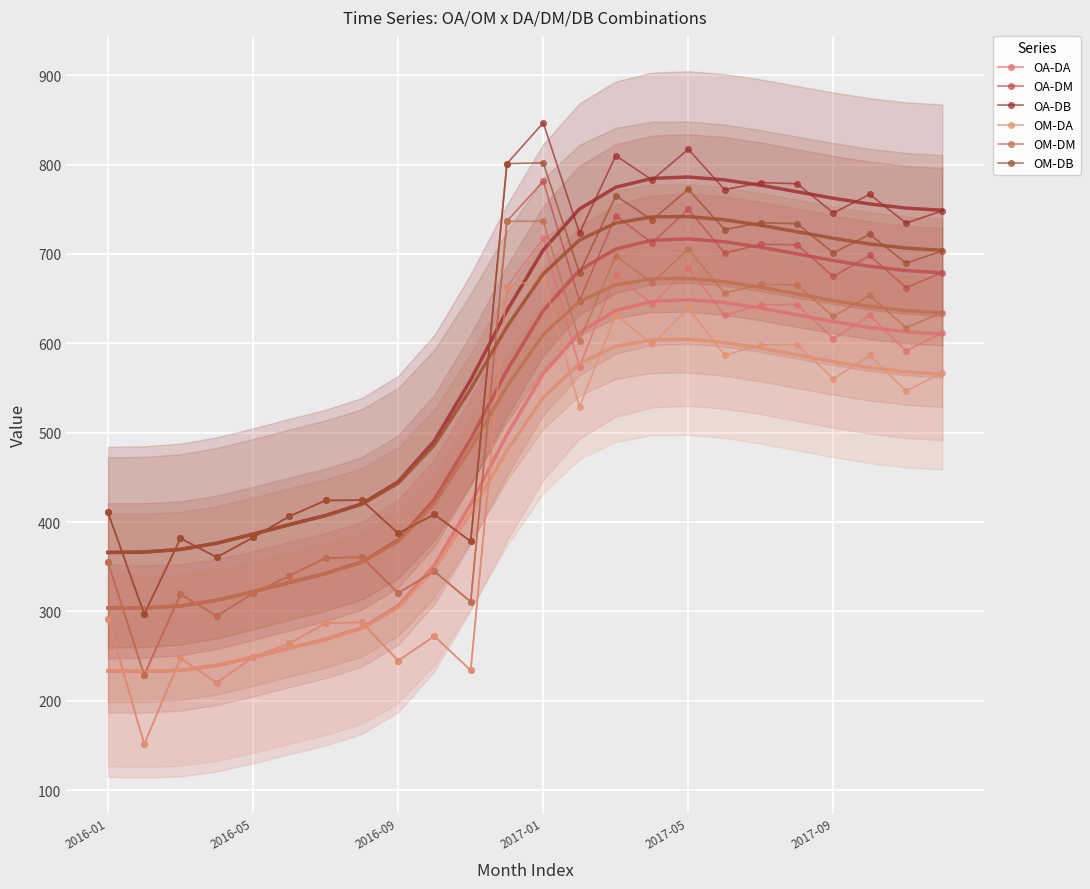

How many values in the OM-DA series are below 546?

12